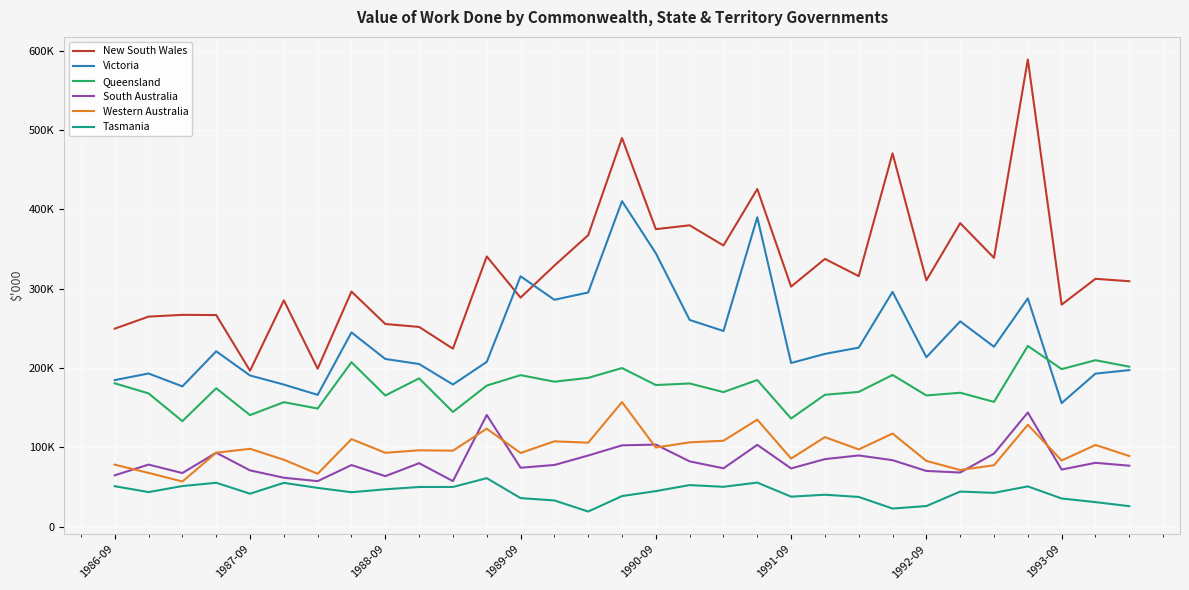

In Western Australia, how many points are lower than both neighbors (excluding endpoints)?

11